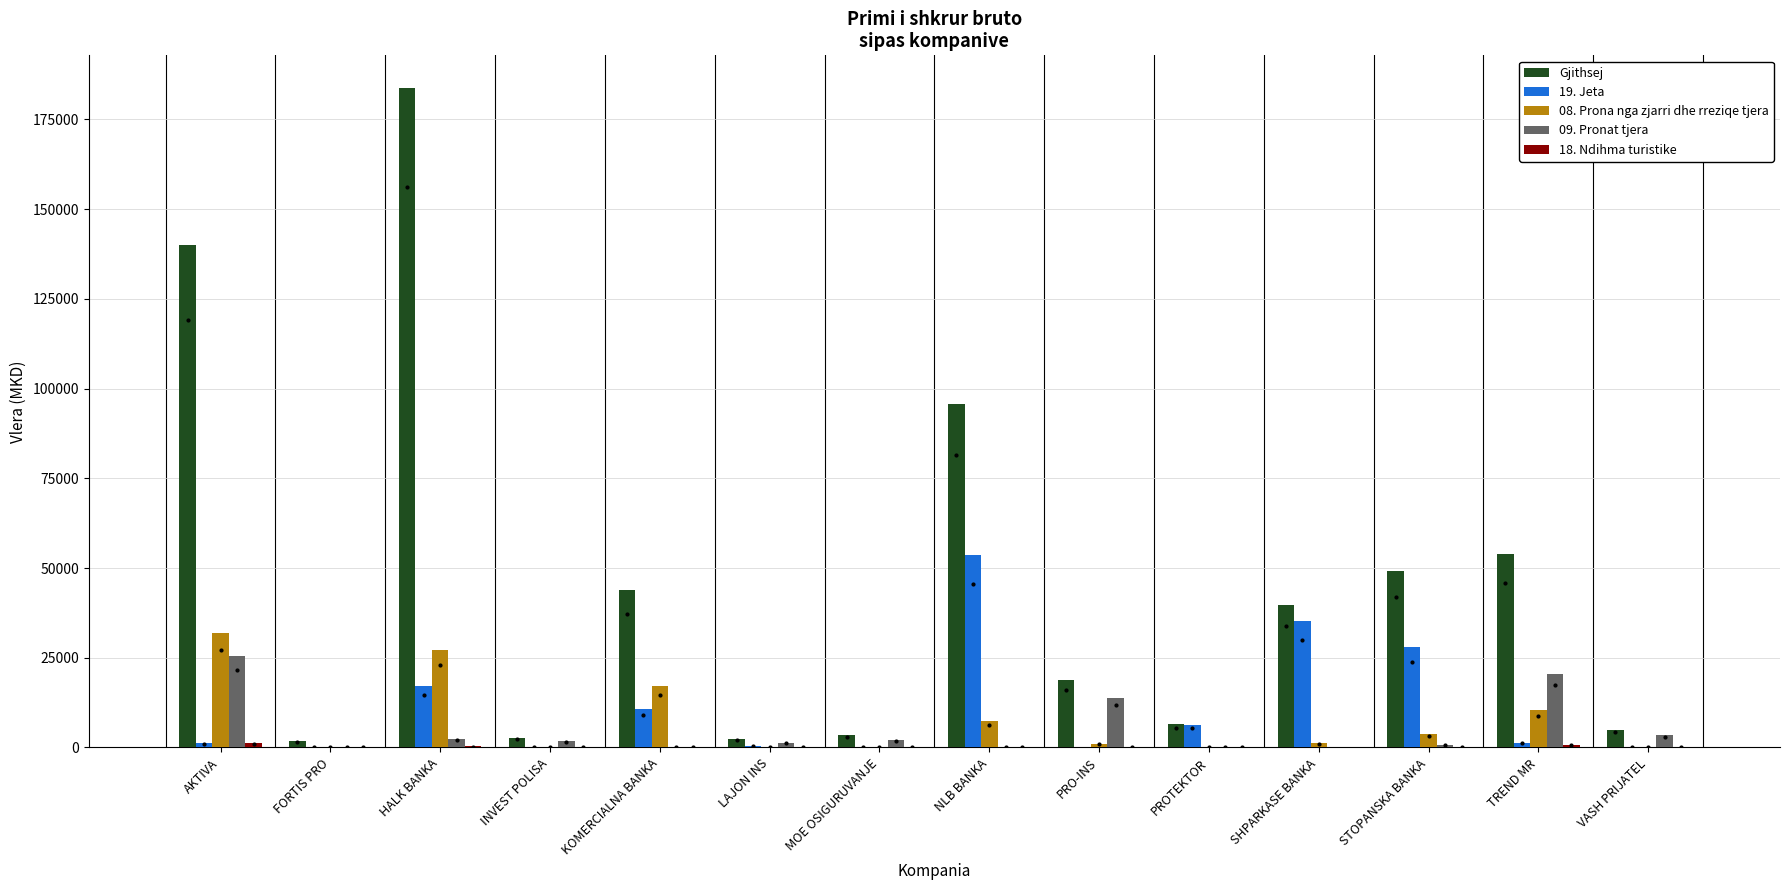

Which series has the largest total across all categories?

Gjithsej